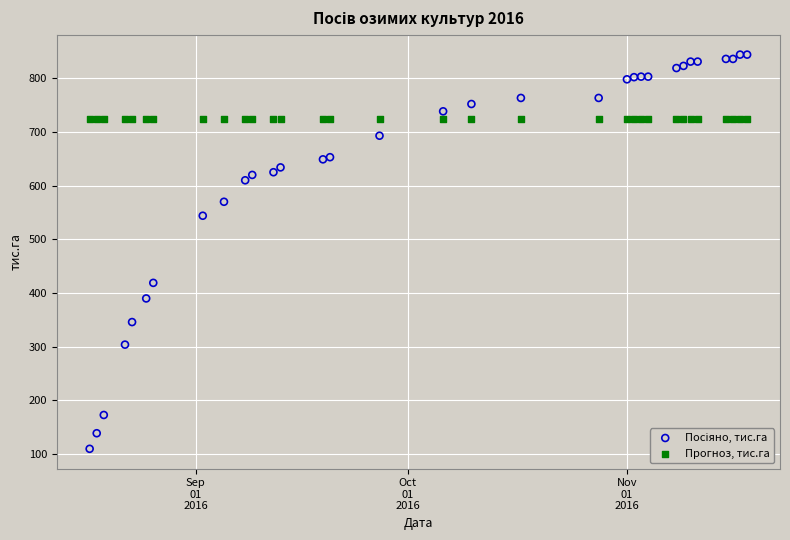

What is the X range (max minus min) for the scatter plot?

93.0